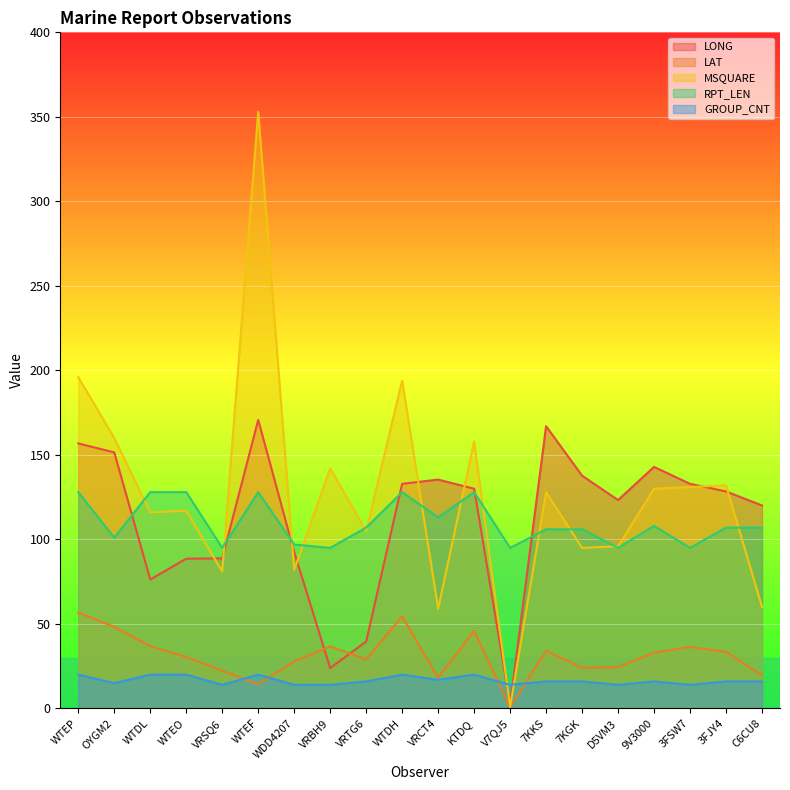

At which label does LONG reach its minimum?

V7QJ5